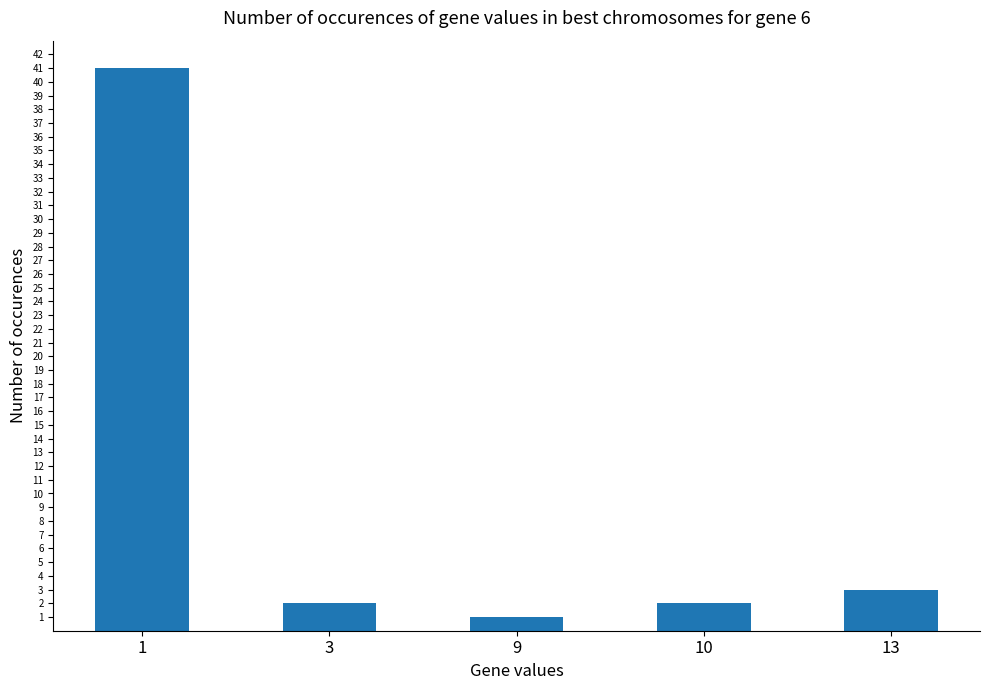

Which label corresponds to the largest value in the chart?

1